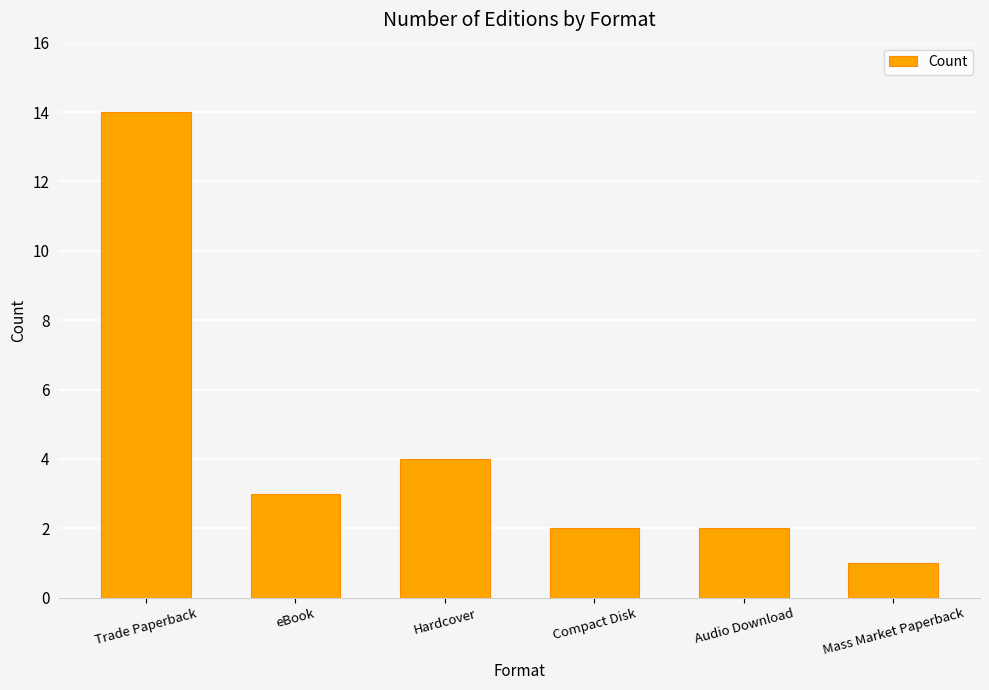

How many values are below 3?

3